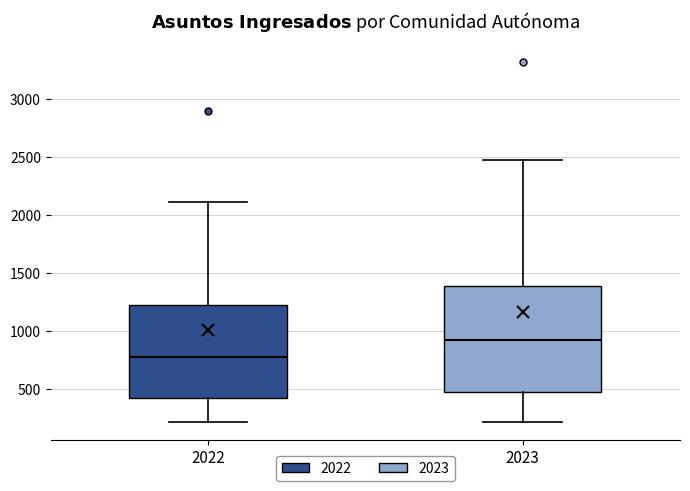

Which box is the tallest, from its lower edge to its upper edge?

2023